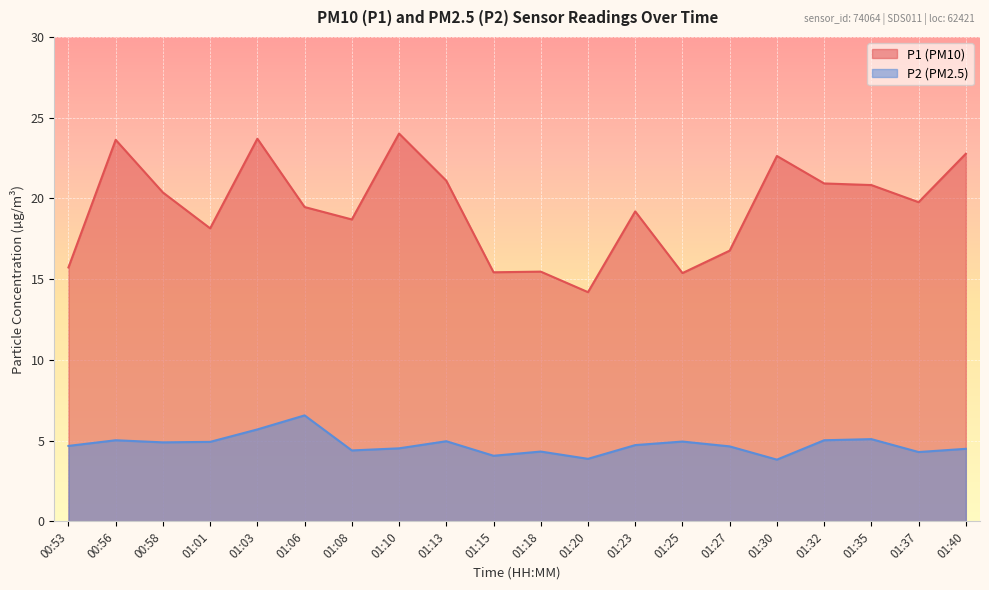

What are all the series names shown in the legend?

P1 (PM10), P2 (PM2.5)